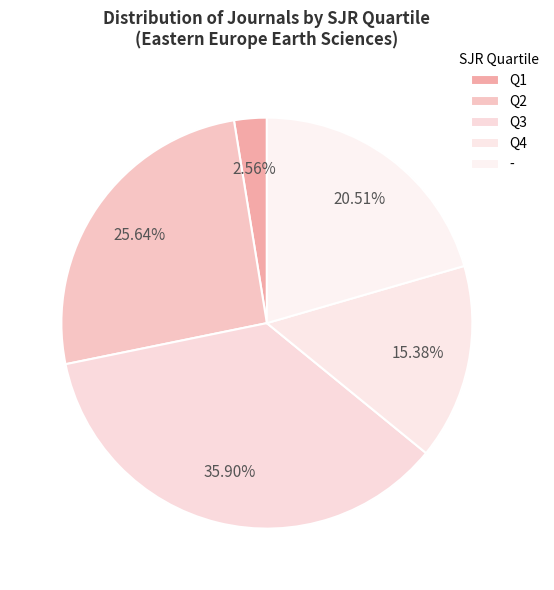

How many slices are in this pie chart?

5